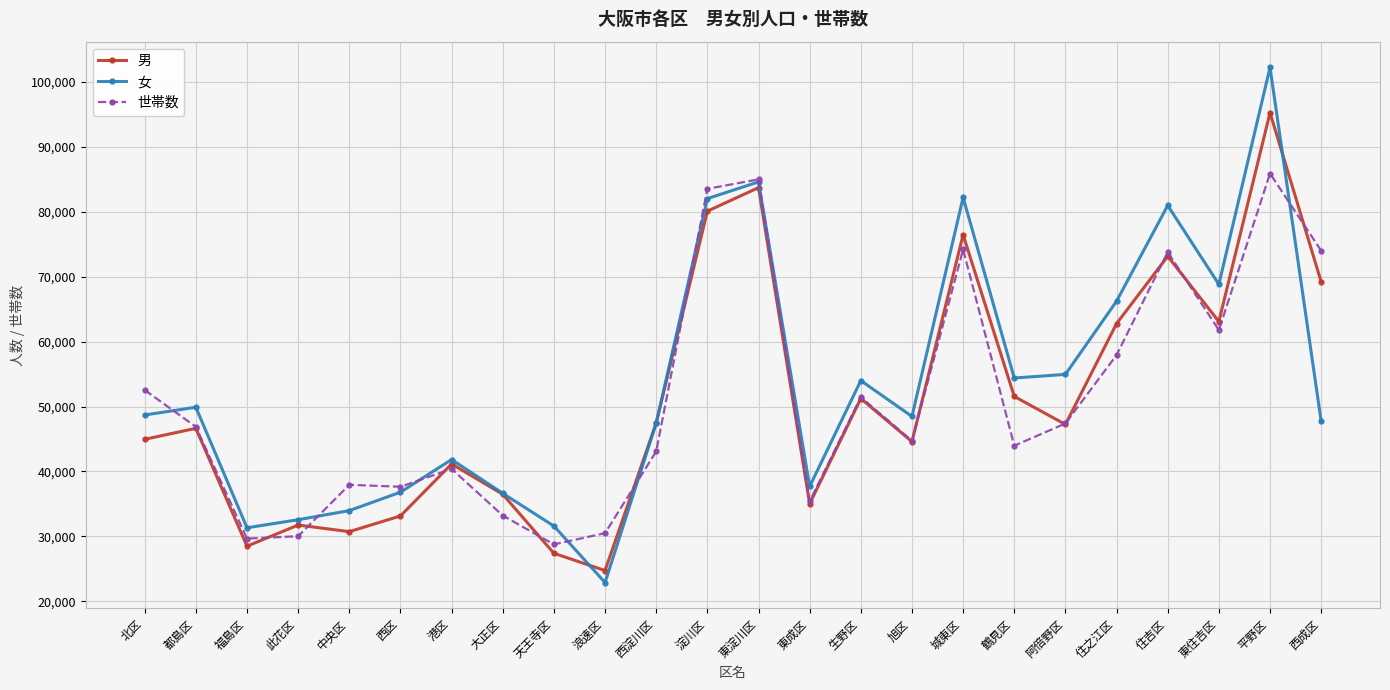

True or false: 女 and 男 cross at least once.

True